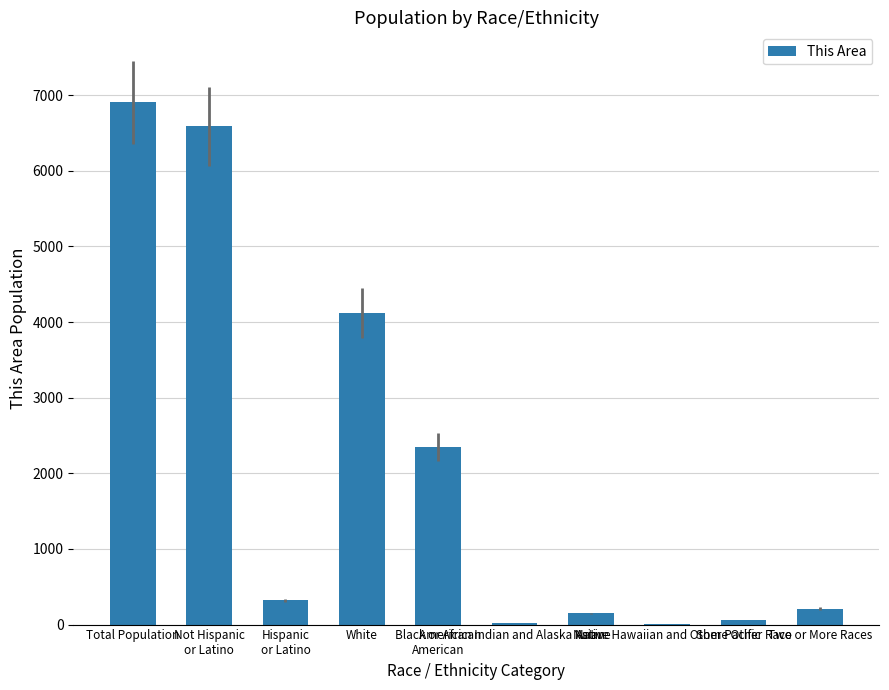

What is the sum of all values?

20718